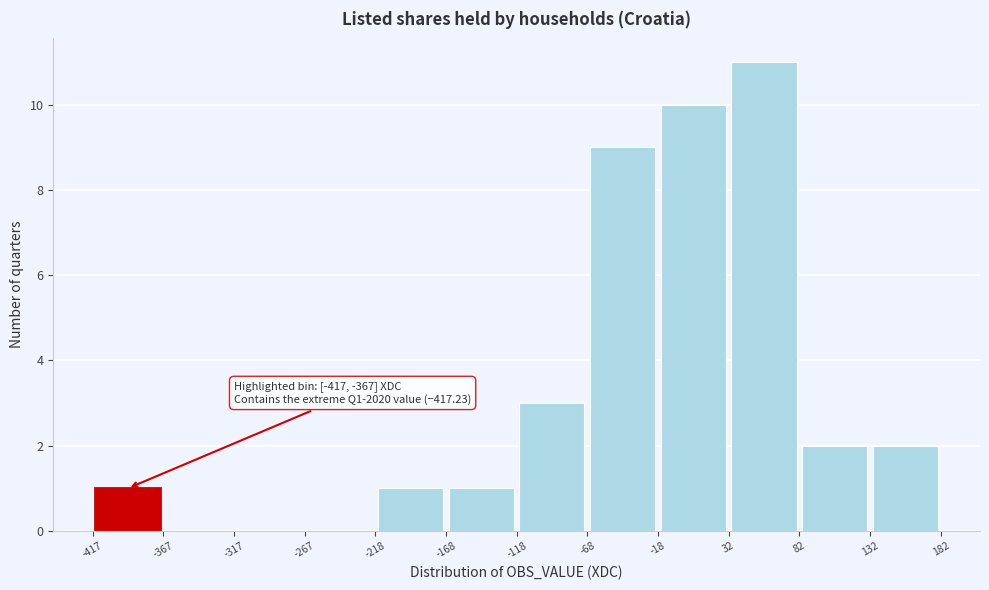

Over which range of the x-axis is the bar tallest?

32 to 82